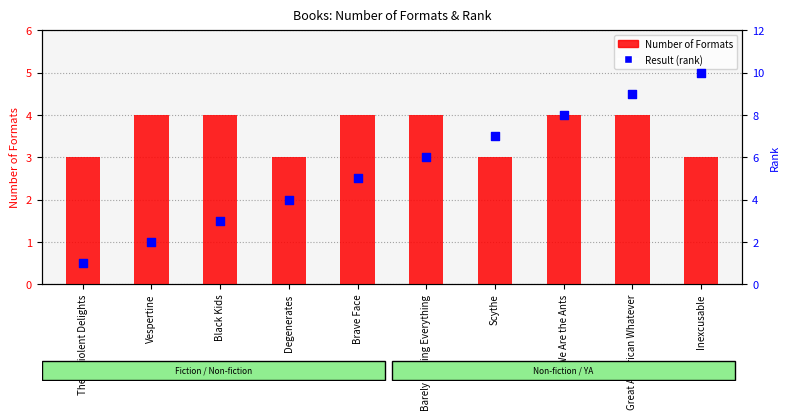

Which series has the largest Y range (max minus min)?

Result (rank)